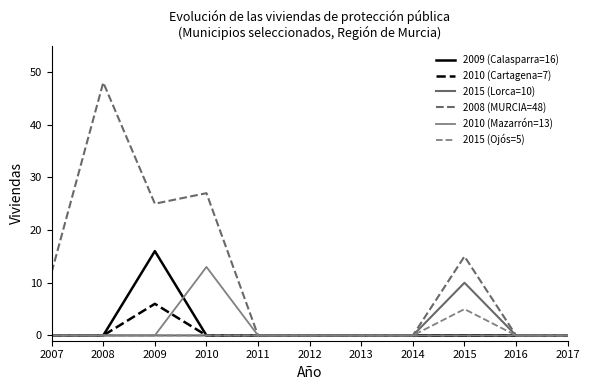

What is the difference between the 2008 (MURCIA=48) values at 2015 and 2014?

15